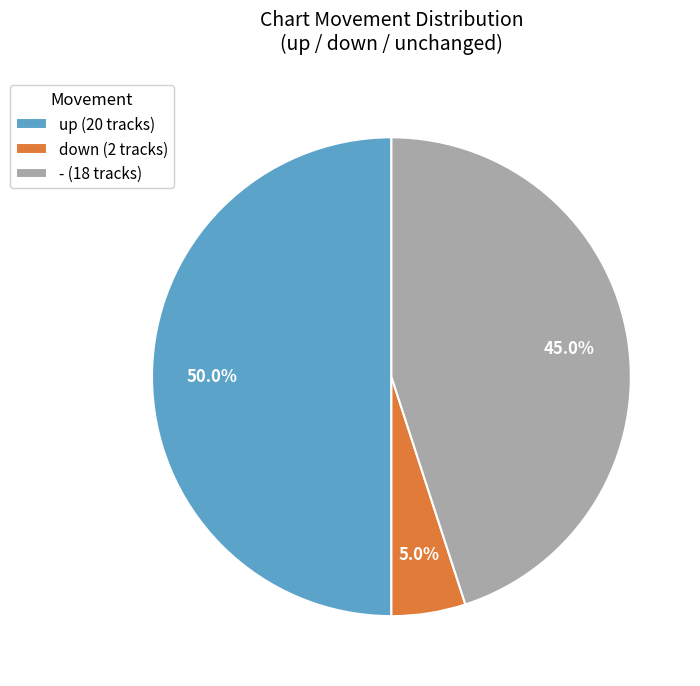

To the nearest percent, what is the average slice percentage?

33%